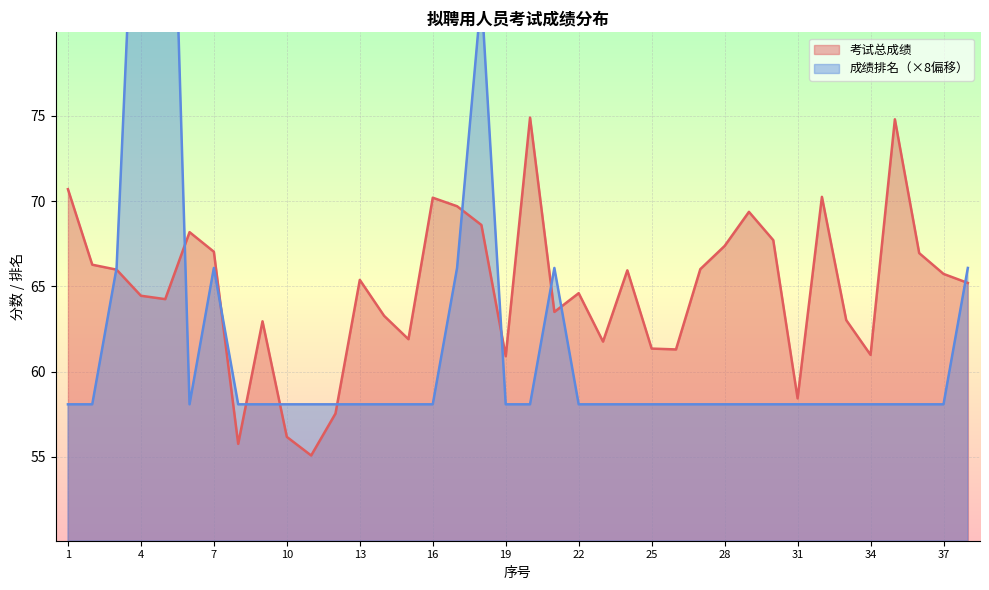

How many interior local valleys does the 成绩排名 series have?

1